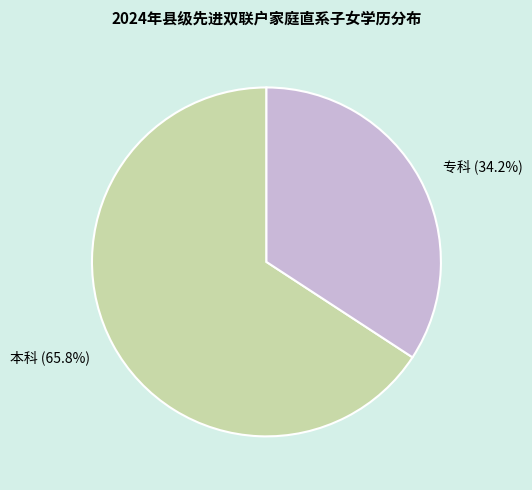

How many slices are in this pie chart?

2